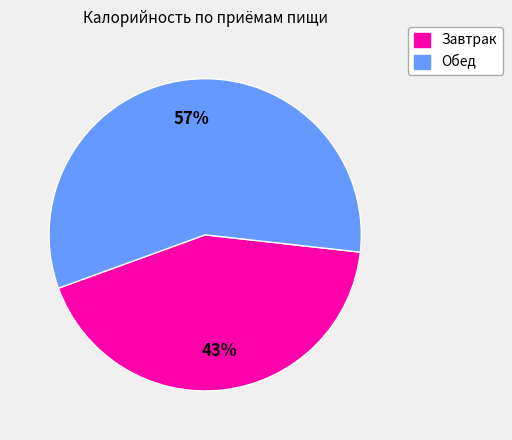

To the nearest percent, what is the average slice percentage?

50%